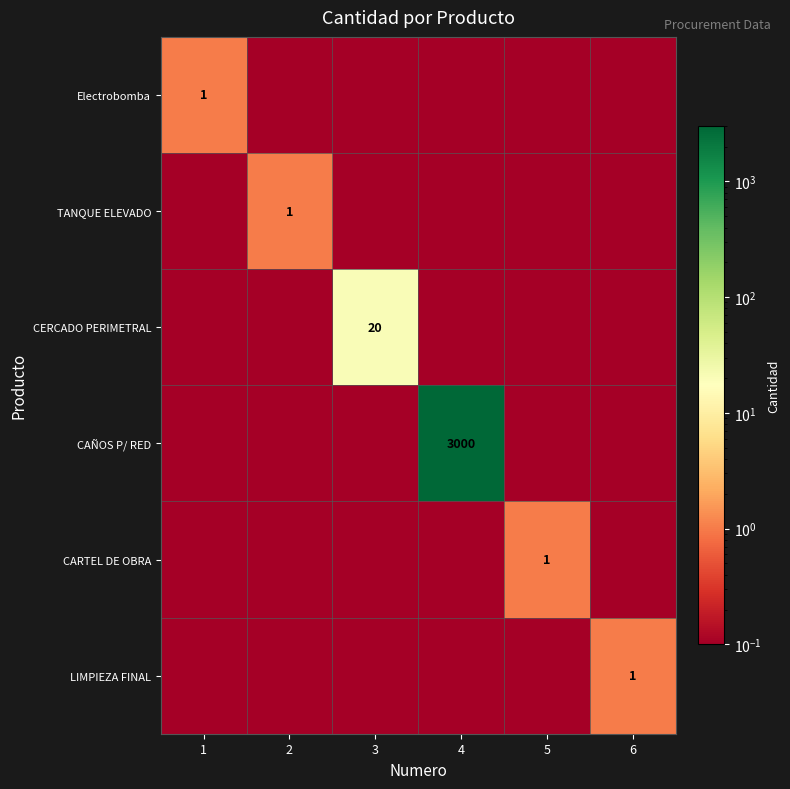

At how many categories does at least one series exceed 593?

1